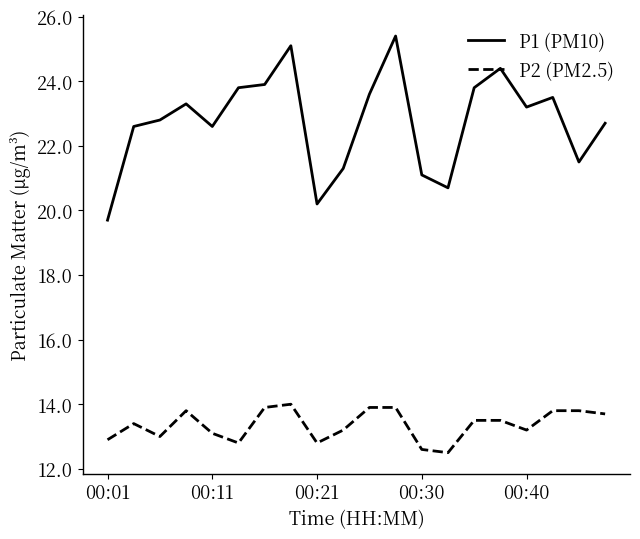

True or false: P1 (PM10) and P2 (PM2.5) intersect in this chart.

False